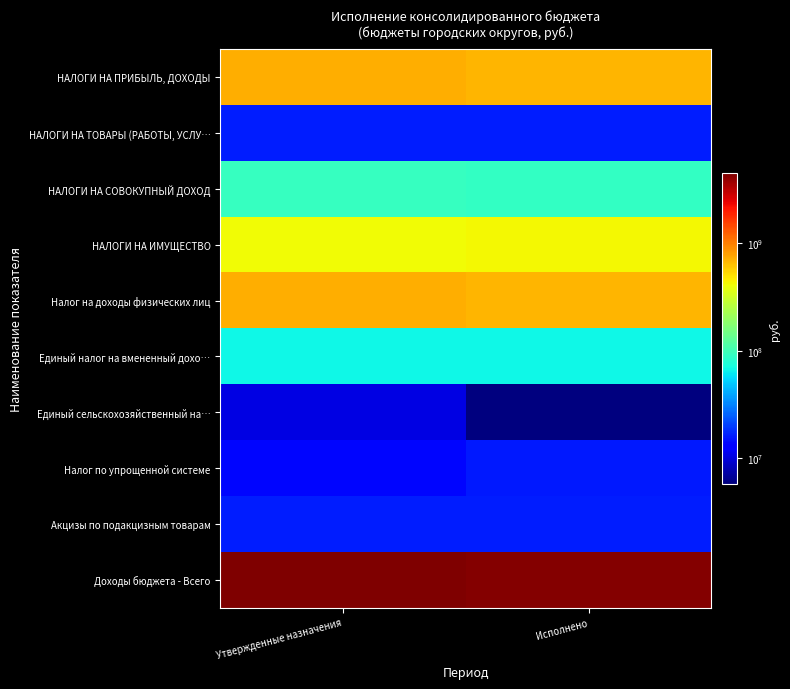

At which category is the sum across all series the highest?

Утвержденные назначения